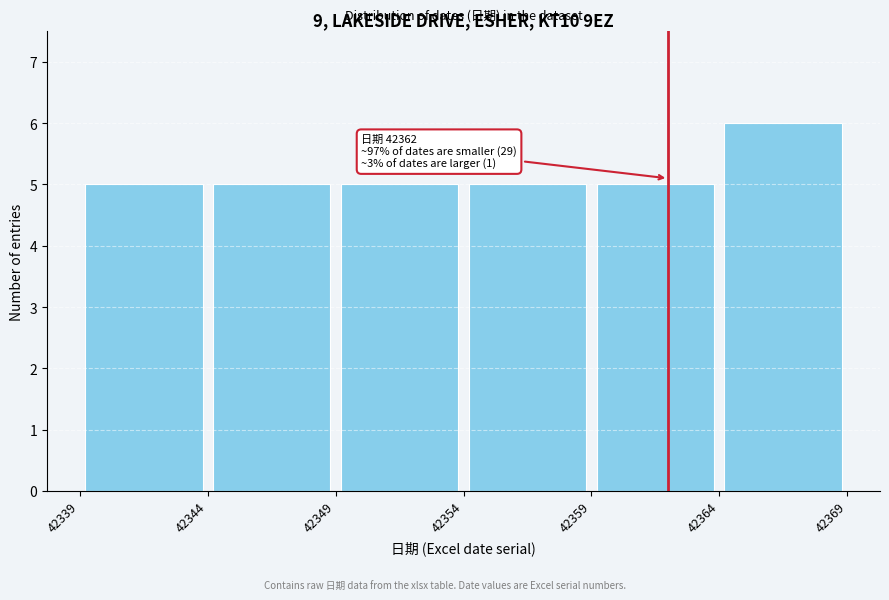

Which range on the x-axis has the tallest bar?

42364 to 42369